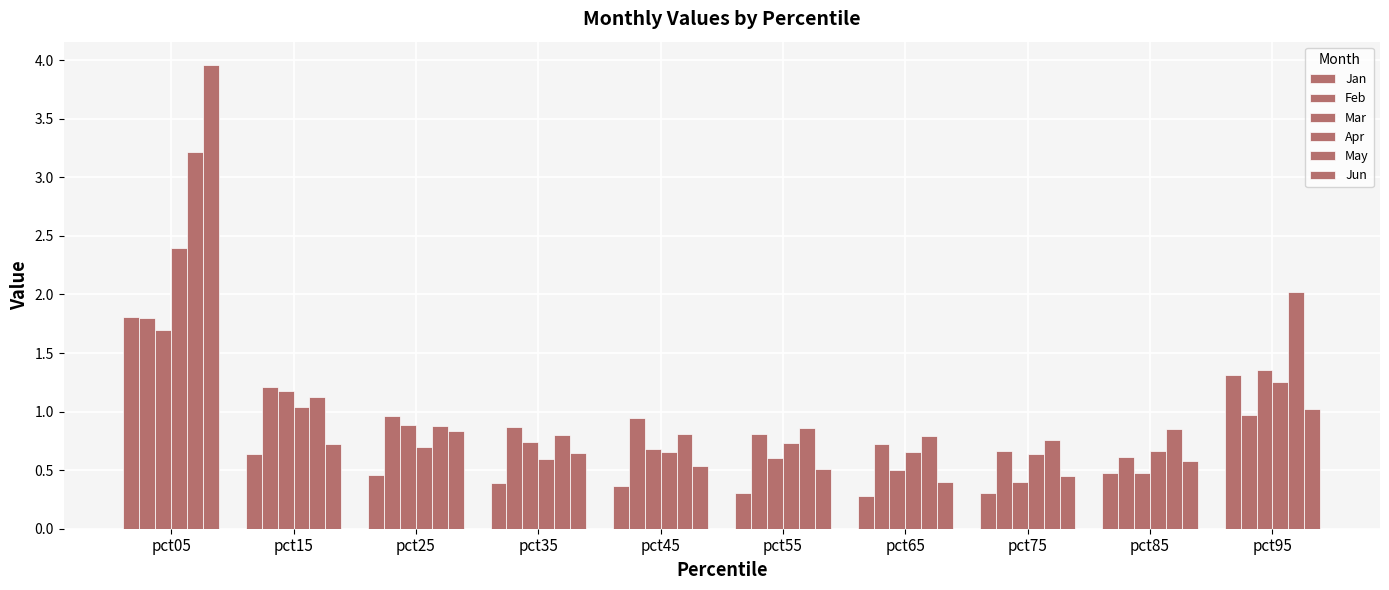

Reading right to left, transcribe all the data shown in this chart.

Jan: pct95=1.3	pct85=0.5	pct75=0.3	pct65=0.3	pct55=0.3	pct45=0.4	pct35=0.4	pct25=0.5	pct15=0.6	pct05=1.8
Feb: pct95=1.0	pct85=0.6	pct75=0.7	pct65=0.7	pct55=0.8	pct45=0.9	pct35=0.9	pct25=1.0	pct15=1.2	pct05=1.8
Mar: pct95=1.4	pct85=0.5	pct75=0.4	pct65=0.5	pct55=0.6	pct45=0.7	pct35=0.7	pct25=0.9	pct15=1.2	pct05=1.7
Apr: pct95=1.3	pct85=0.7	pct75=0.6	pct65=0.7	pct55=0.7	pct45=0.7	pct35=0.6	pct25=0.7	pct15=1.0	pct05=2.4
May: pct95=2.0	pct85=0.9	pct75=0.8	pct65=0.8	pct55=0.9	pct45=0.8	pct35=0.8	pct25=0.9	pct15=1.1	pct05=3.2
Jun: pct95=1.0	pct85=0.6	pct75=0.4	pct65=0.4	pct55=0.5	pct45=0.5	pct35=0.6	pct25=0.8	pct15=0.7	pct05=4.0